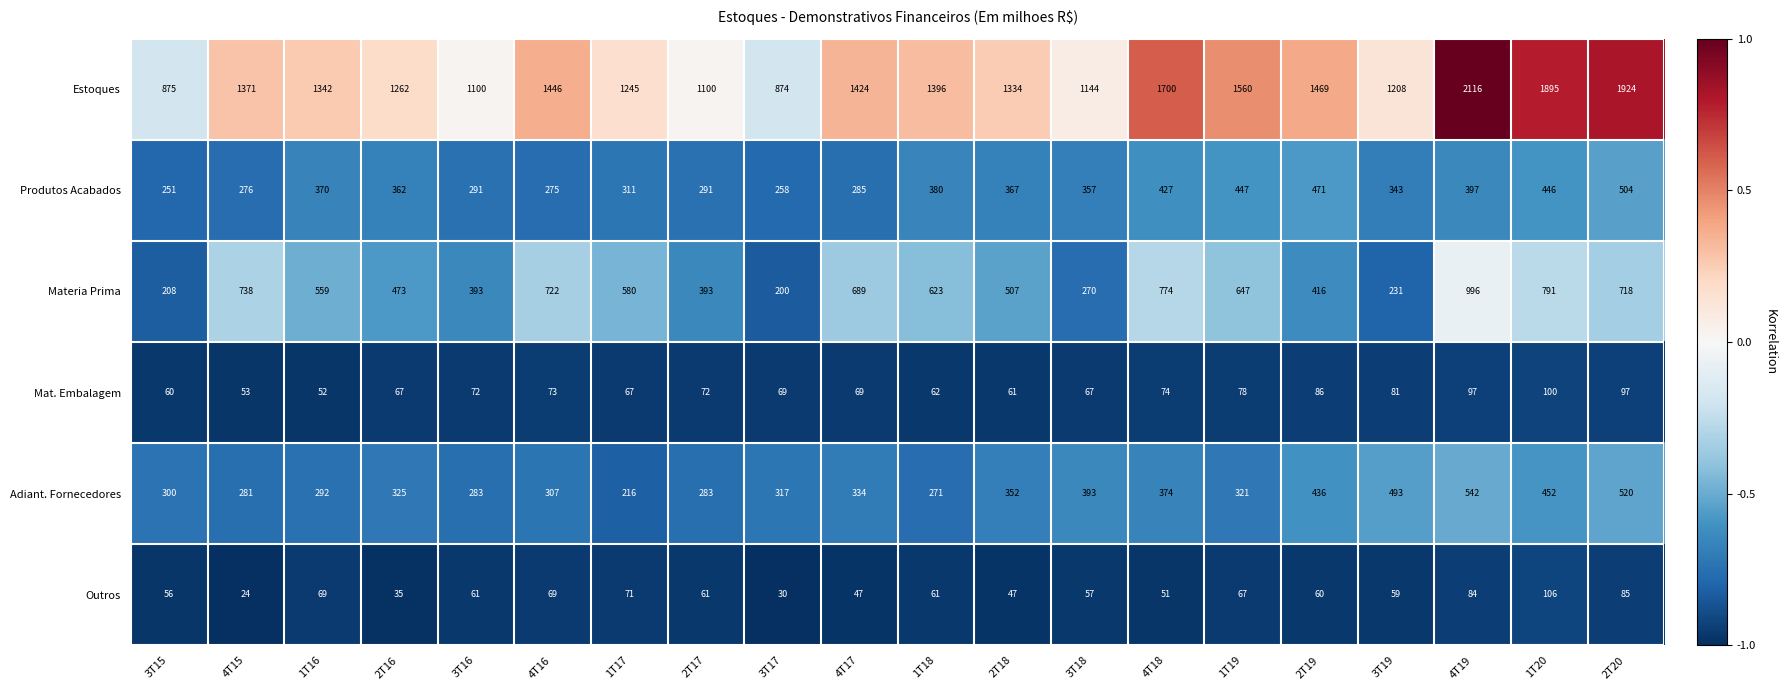

The value of Mat. Embalagem at 4T18 is 74. True or false?

True